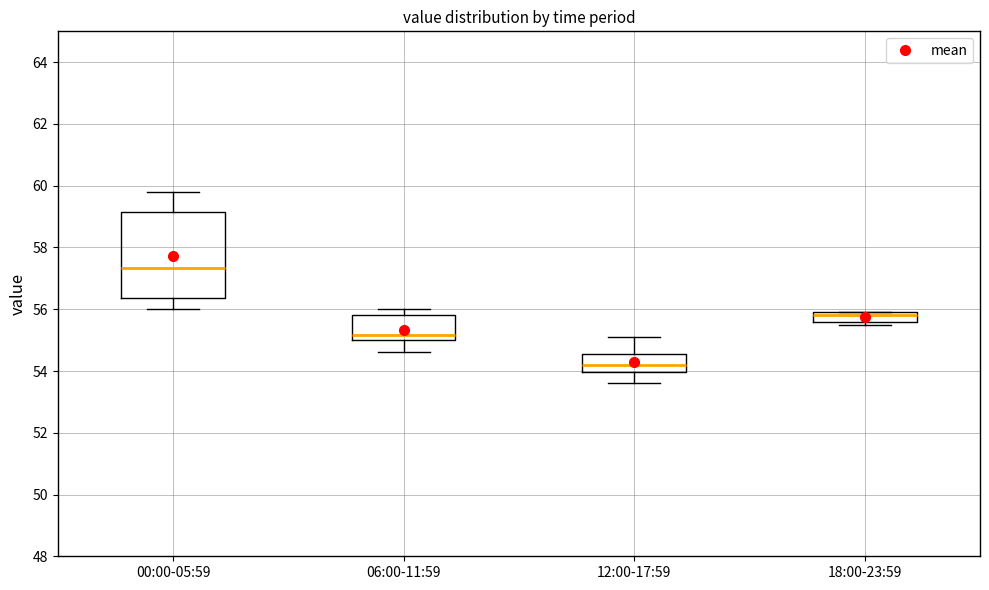

Which box has the lowest median line?

12:00-17:59